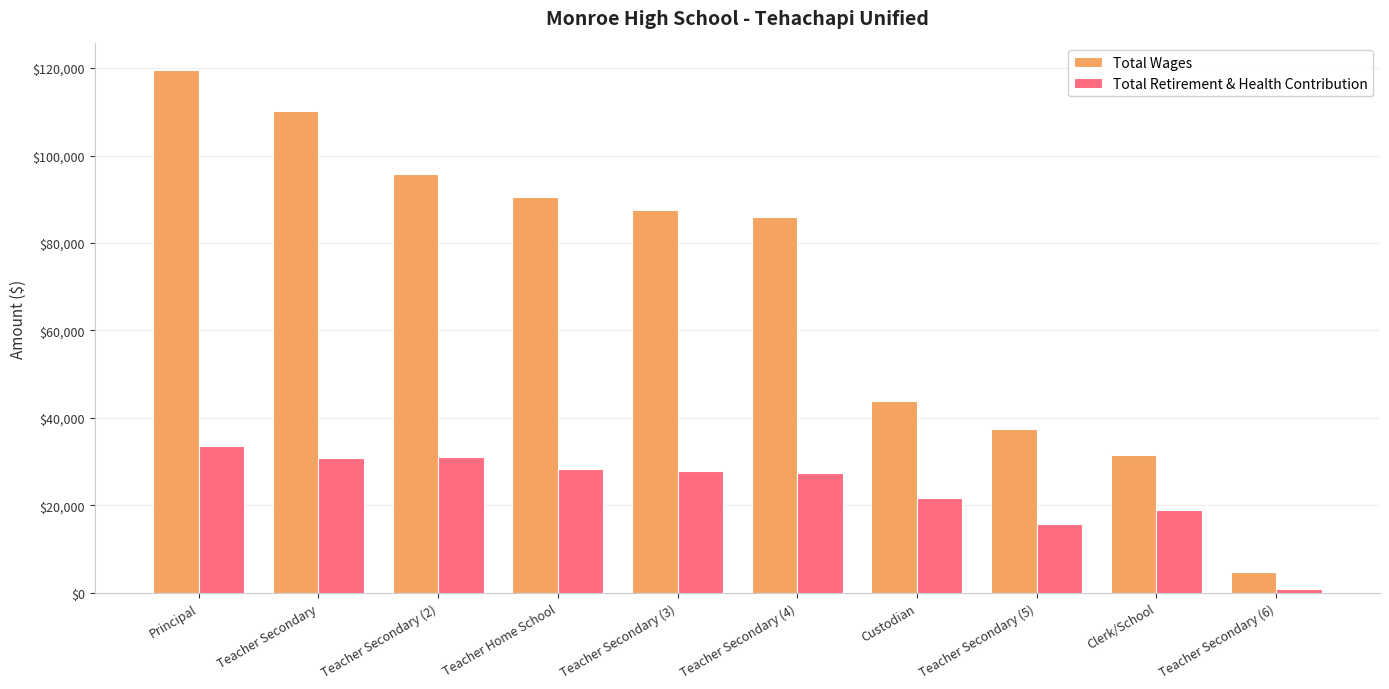

What is the label of the 4th bar from the left?

Teacher Home School